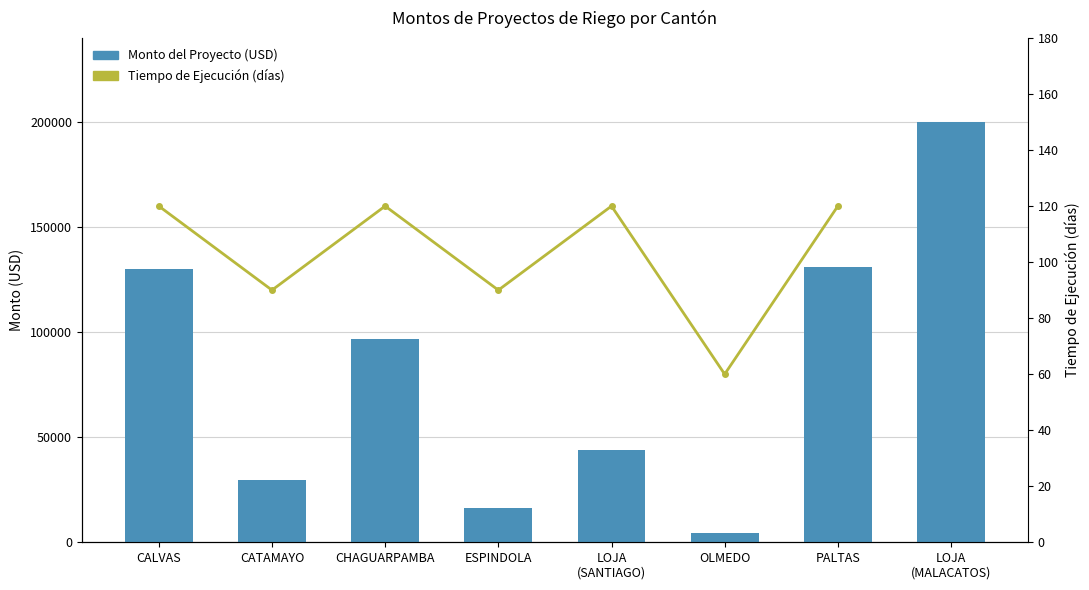

The chart shows a value of 147726.1 at CHAGUARPAMBA. True or false?

False